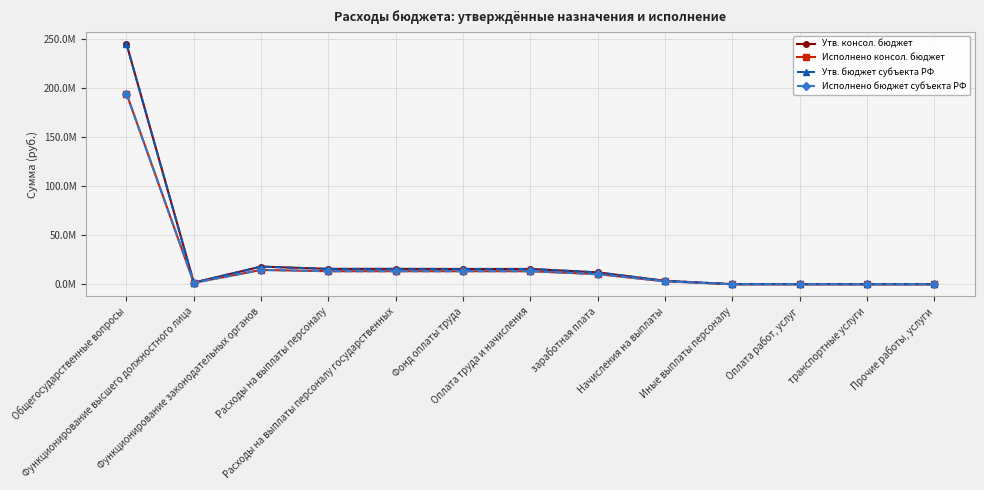

Is this an area chart (filled region under the line)?

No